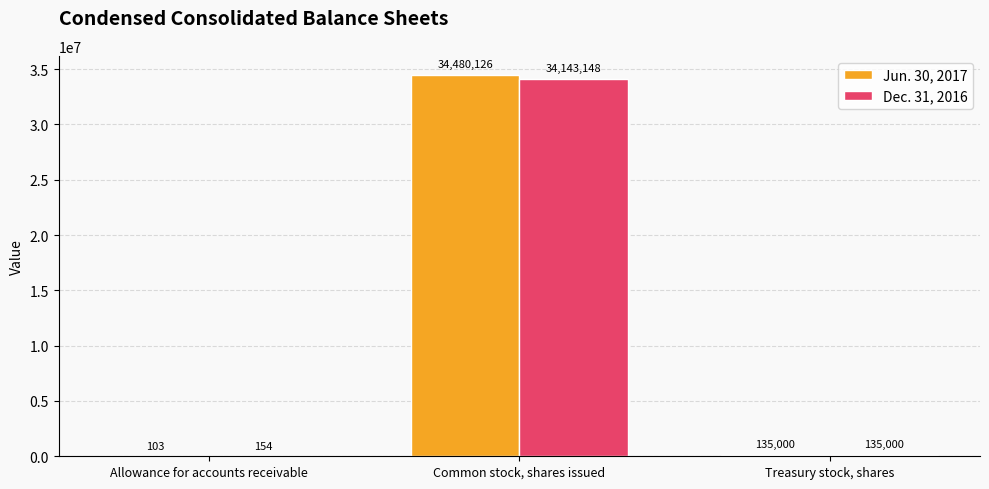

Reading left to right, list all the values displayed in this chart.

Jun. 30, 2017: Allowance for accounts receivable=103	Common stock, shares issued=34480126	Treasury stock, shares=135000
Dec. 31, 2016: Allowance for accounts receivable=154	Common stock, shares issued=34143148	Treasury stock, shares=135000